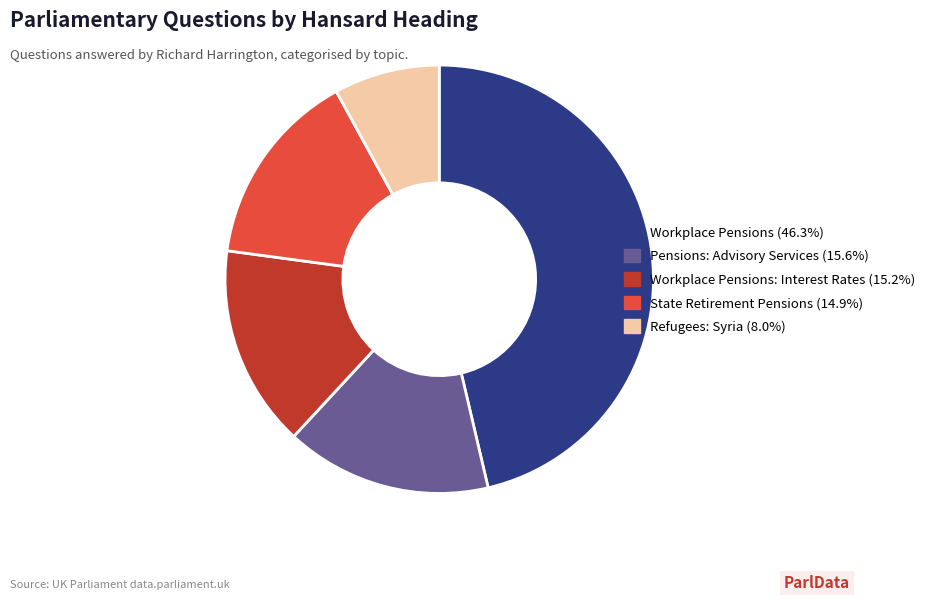

Is there any slice that represents more than half of the pie?

No